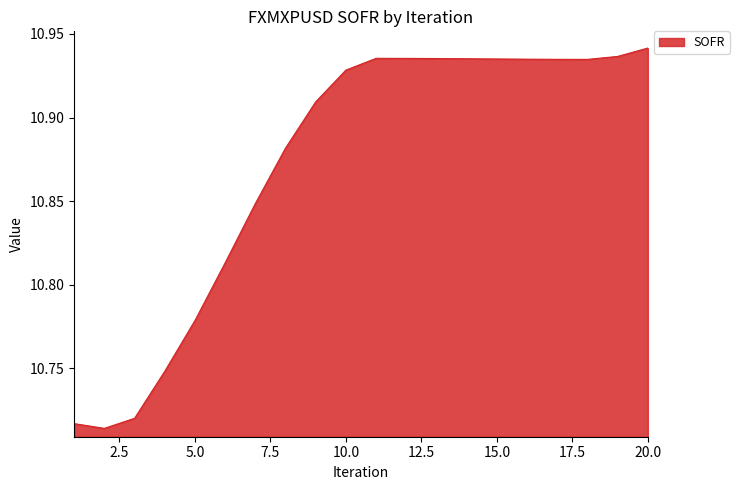

What is the average value?

10.9